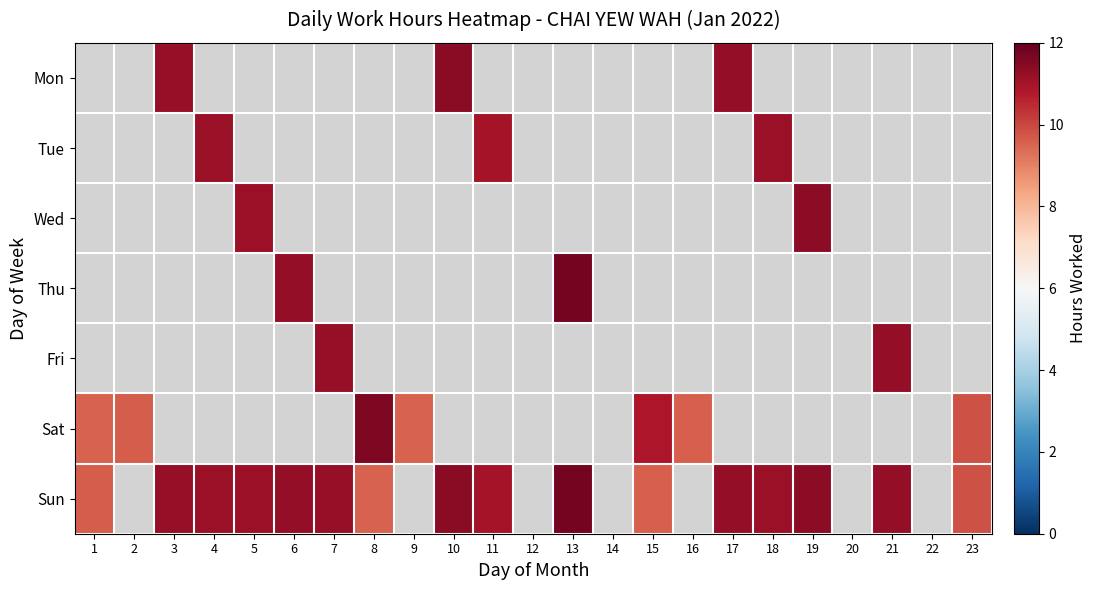

What is the greatest value displayed?

11.8